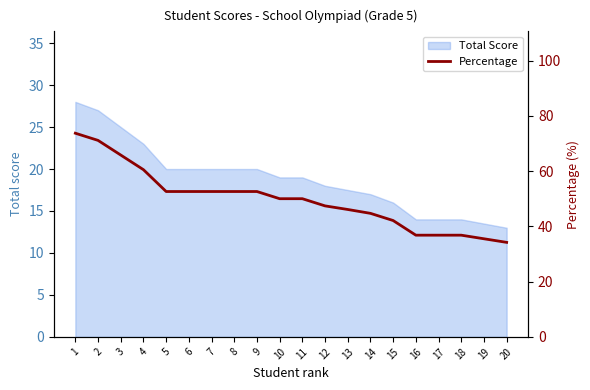

True or false: Total Score has a value of 19.0 at 11.

True